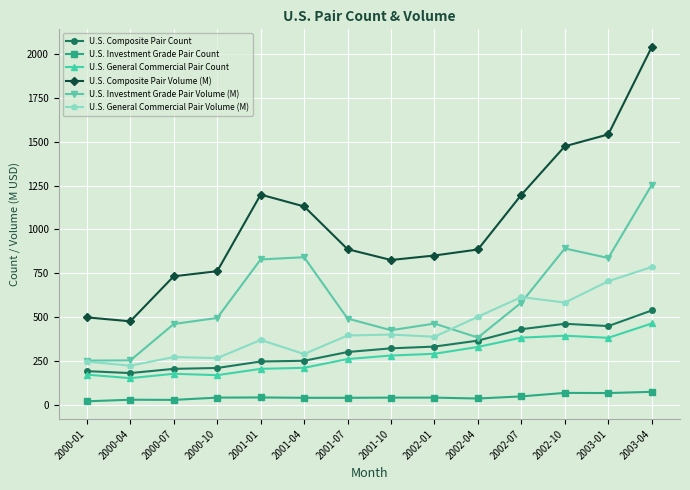

At which category does the chart reach its peak across all series?

2003-04